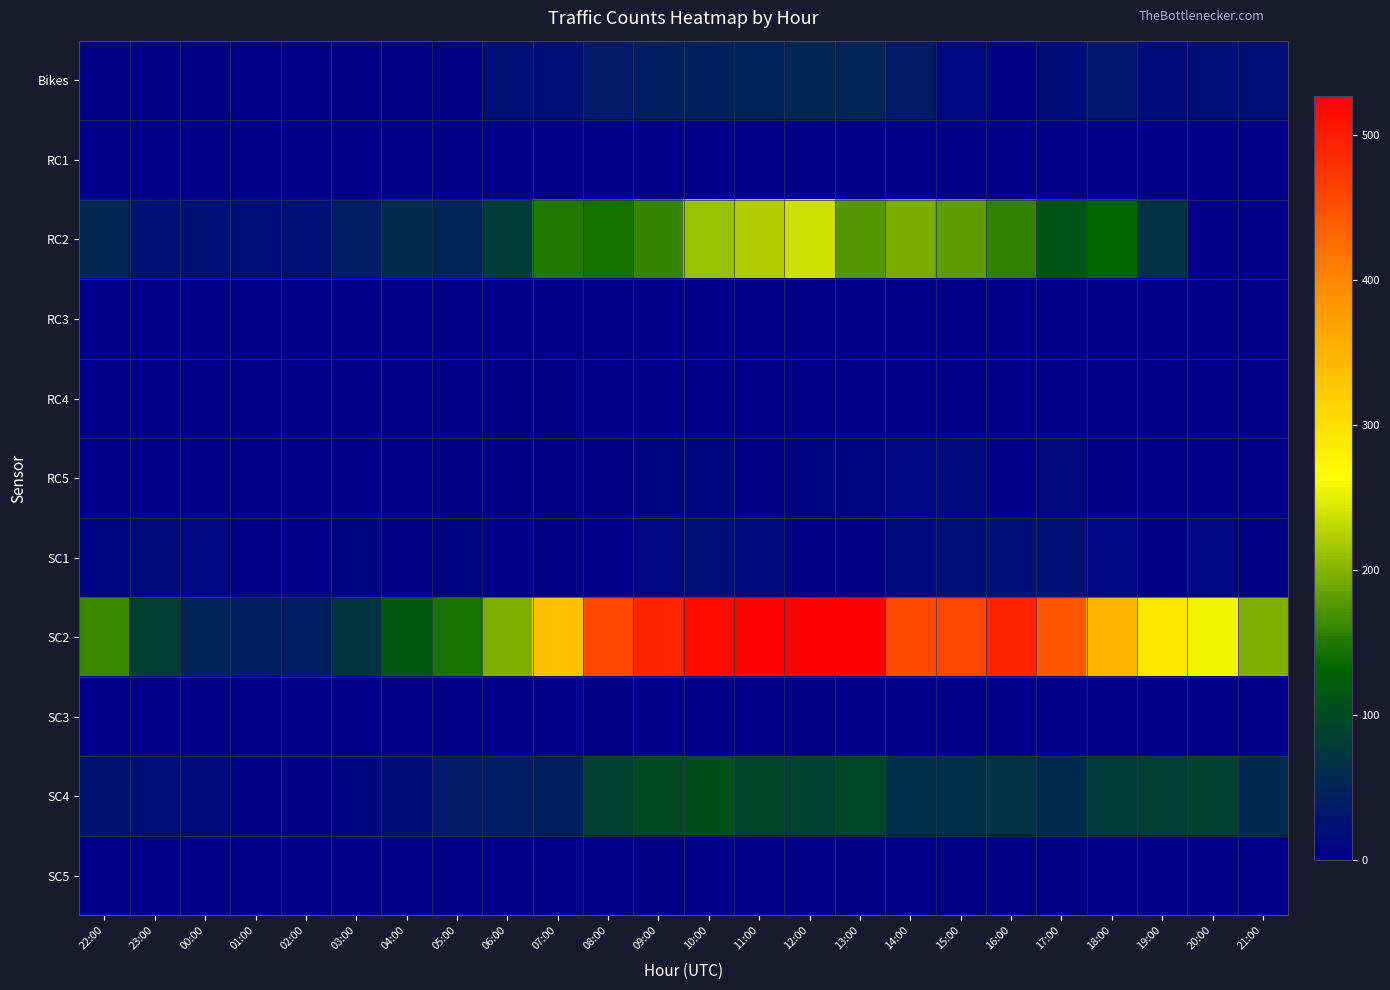

Reading right to left, extract all data points from this chart.

Bikes: 21:00=21	20:00=19	19:00=16	18:00=30	17:00=18	16:00=6	15:00=11	14:00=33	13:00=51	12:00=52	11:00=47	10:00=42	09:00=42	08:00=34	07:00=21	06:00=21	05:00=7	04:00=5	03:00=5	02:00=4	01:00=4	00:00=6	23:00=5	22:00=8
RC1: 21:00=0	20:00=1	19:00=0	18:00=0	17:00=2	16:00=3	15:00=0	14:00=0	13:00=0	12:00=1	11:00=0	10:00=1	09:00=0	08:00=1	07:00=0	06:00=0	05:00=0	04:00=0	03:00=1	02:00=0	01:00=0	00:00=0	23:00=0	22:00=0
RC2: 21:00=0	20:00=0	19:00=66	18:00=132	17:00=110	16:00=158	15:00=180	14:00=195	13:00=177	12:00=237	11:00=223	10:00=210	09:00=159	08:00=143	07:00=149	06:00=77	05:00=51	04:00=59	03:00=39	02:00=21	01:00=19	00:00=21	23:00=24	22:00=54
RC3: 21:00=0	20:00=0	19:00=0	18:00=0	17:00=0	16:00=0	15:00=0	14:00=0	13:00=1	12:00=1	11:00=0	10:00=2	09:00=0	08:00=1	07:00=1	06:00=1	05:00=0	04:00=3	03:00=0	02:00=1	01:00=0	00:00=0	23:00=0	22:00=1
RC4: 21:00=0	20:00=3	19:00=0	18:00=1	17:00=2	16:00=0	15:00=0	14:00=0	13:00=2	12:00=3	11:00=0	10:00=3	09:00=3	08:00=4	07:00=6	06:00=5	05:00=3	04:00=3	03:00=1	02:00=3	01:00=2	00:00=3	23:00=2	22:00=1
RC5: 21:00=1	20:00=3	19:00=2	18:00=6	17:00=13	16:00=4	15:00=13	14:00=12	13:00=10	12:00=10	11:00=7	10:00=10	09:00=10	08:00=5	07:00=7	06:00=5	05:00=6	04:00=0	03:00=0	02:00=0	01:00=0	00:00=1	23:00=2	22:00=1
SC1: 21:00=7	20:00=12	19:00=6	18:00=11	17:00=22	16:00=21	15:00=22	14:00=13	13:00=7	12:00=6	11:00=13	10:00=19	09:00=11	08:00=4	07:00=7	06:00=3	05:00=10	04:00=7	03:00=9	02:00=1	01:00=4	00:00=11	23:00=15	22:00=9
SC2: 21:00=196	20:00=257	19:00=289	18:00=346	17:00=444	16:00=493	15:00=461	14:00=455	13:00=527	12:00=525	11:00=524	10:00=516	09:00=494	08:00=460	07:00=332	06:00=196	05:00=146	04:00=116	03:00=71	02:00=41	01:00=45	00:00=48	23:00=85	22:00=161
SC3: 21:00=0	20:00=0	19:00=0	18:00=2	17:00=1	16:00=0	15:00=2	14:00=2	13:00=4	12:00=5	11:00=4	10:00=2	09:00=2	08:00=5	07:00=4	06:00=2	05:00=1	04:00=2	03:00=0	02:00=0	01:00=0	00:00=1	23:00=0	22:00=0
SC4: 21:00=57	20:00=87	19:00=84	18:00=78	17:00=59	16:00=66	15:00=65	14:00=65	13:00=94	12:00=87	11:00=91	10:00=107	09:00=99	08:00=87	07:00=44	06:00=40	05:00=34	04:00=18	03:00=10	02:00=6	01:00=8	00:00=16	23:00=20	22:00=26
SC5: 21:00=2	20:00=2	19:00=0	18:00=1	17:00=5	16:00=5	15:00=5	14:00=3	13:00=5	12:00=0	11:00=2	10:00=2	09:00=6	08:00=2	07:00=4	06:00=2	05:00=2	04:00=3	03:00=0	02:00=0	01:00=0	00:00=2	23:00=2	22:00=4